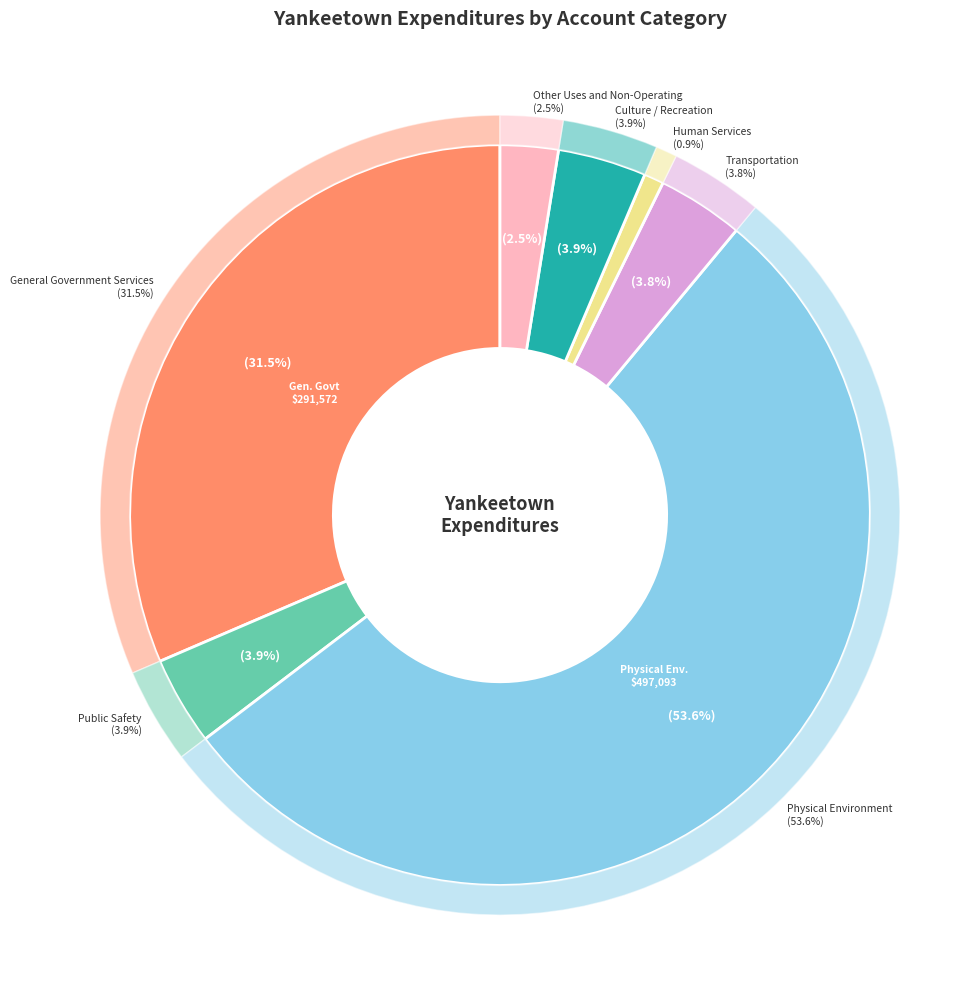

Which slice is the largest?

Physical Environment